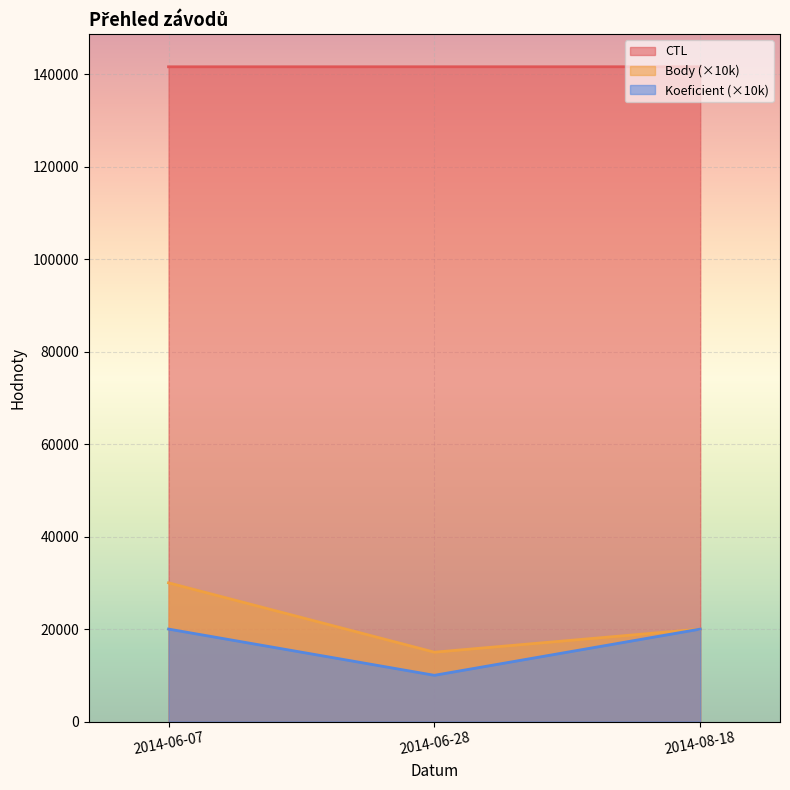

What is the difference between the maximum and minimum values in the Body series?

15000